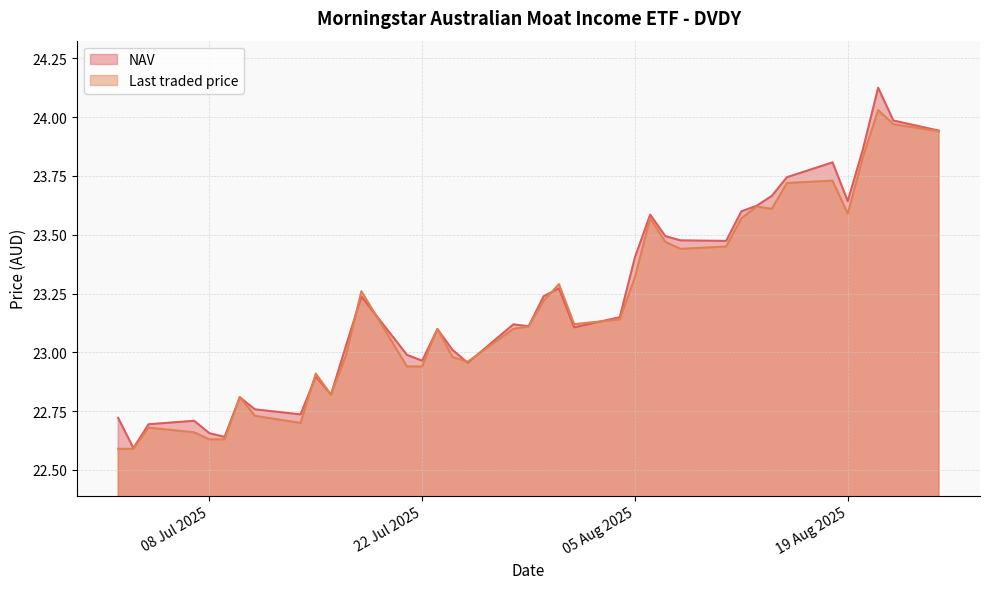

Which series has the widest spread of values?

NAV